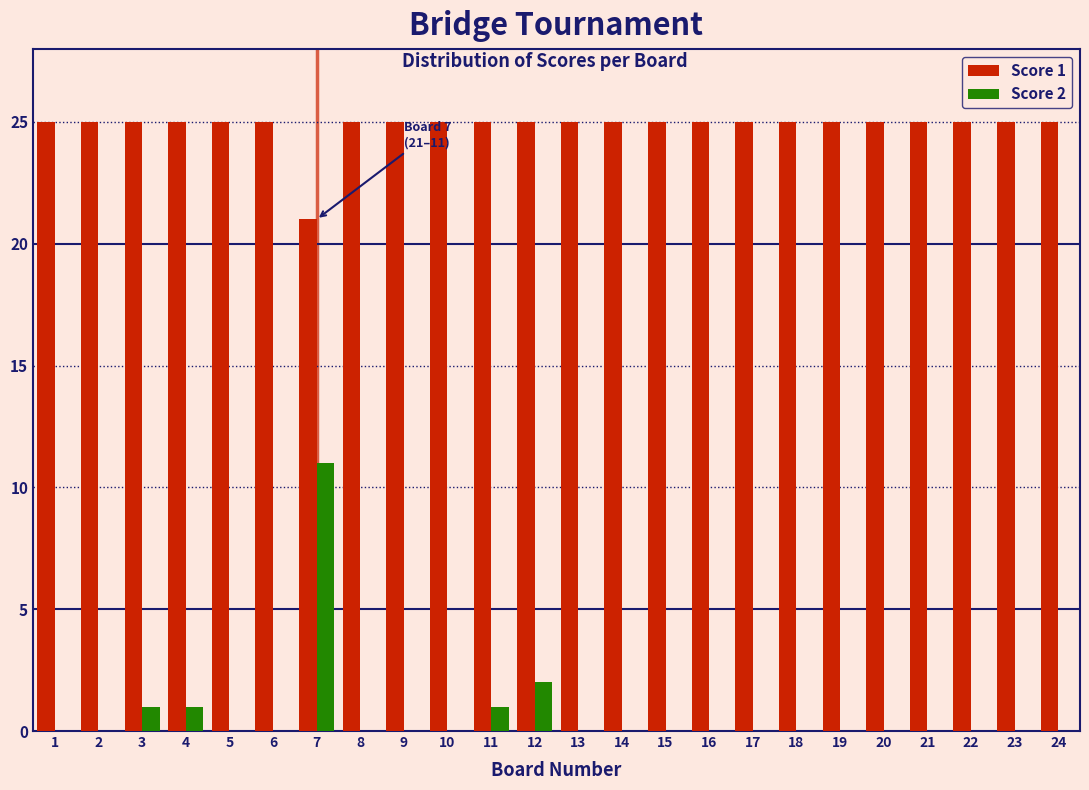

At which category is the sum across all series the highest?

7